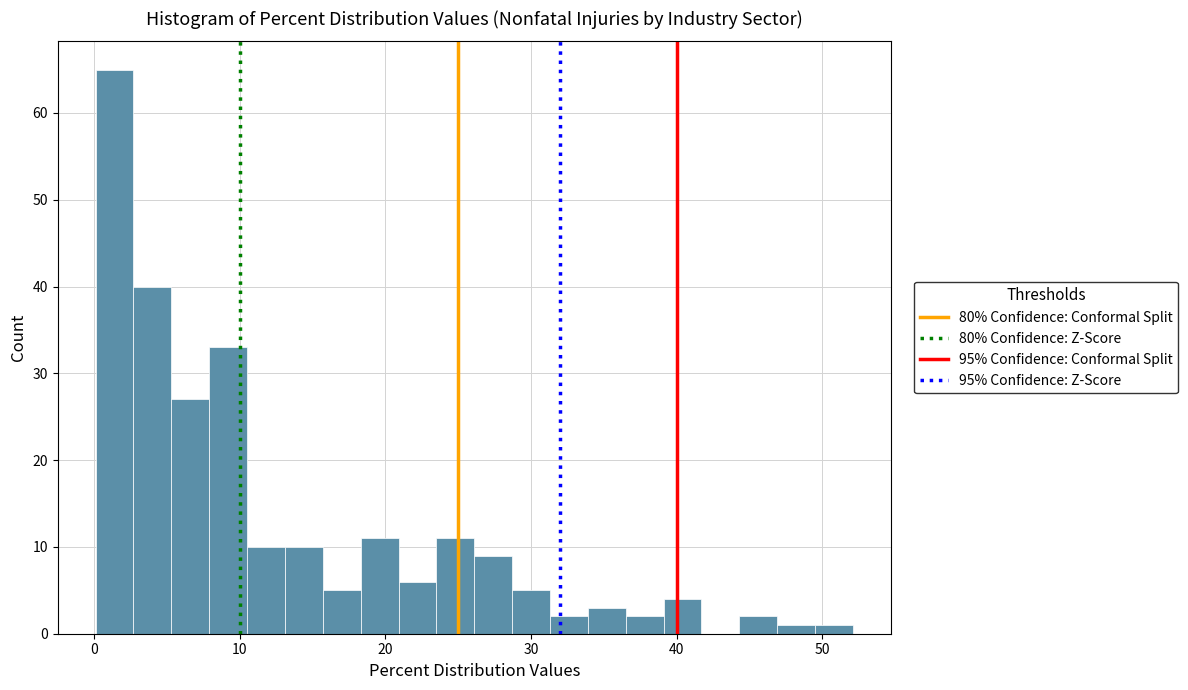

Around what value on the x-axis is the tallest bar? Give the approximate position of its centre, as read against the axis.

1